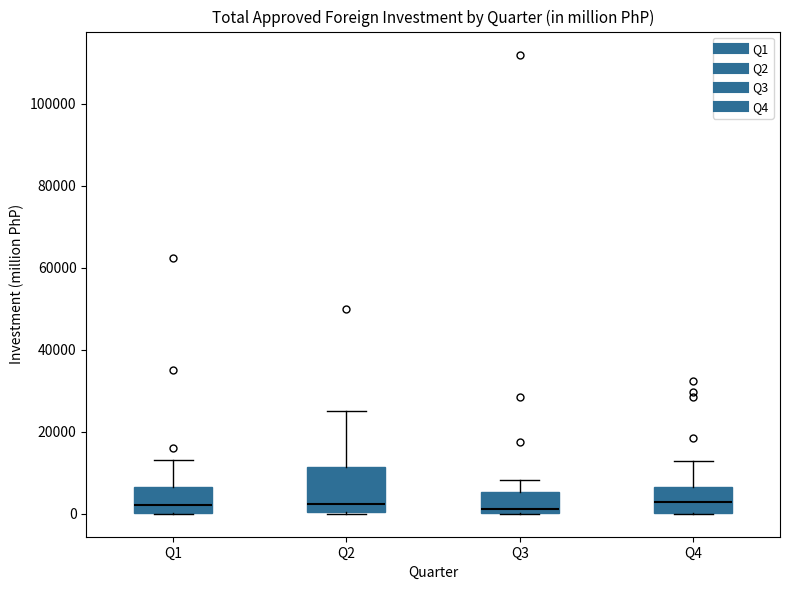

Reading left to right, transcribe this box plot: for each box, give where its median line is, the range the box spans, and where its two whiskers end, as read against the y-axis. The values are not printed on the chart, so give them approximately, as read against the axis.

Q1: median 2000, box 0 to 6000, whiskers 0 to 14000
Q2: median 2000, box 0 to 12000, whiskers 0 to 26000
Q3: median 2000, box 0 to 6000, whiskers 0 to 8000
Q4: median 2000, box 0 to 6000, whiskers 0 to 12000